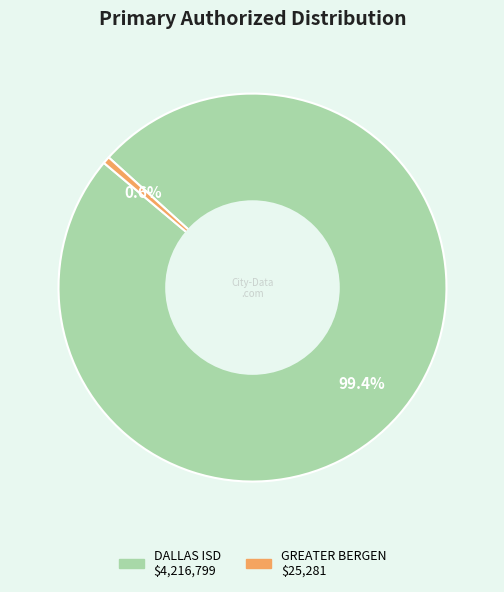

Is there a majority slice in this chart?

Yes